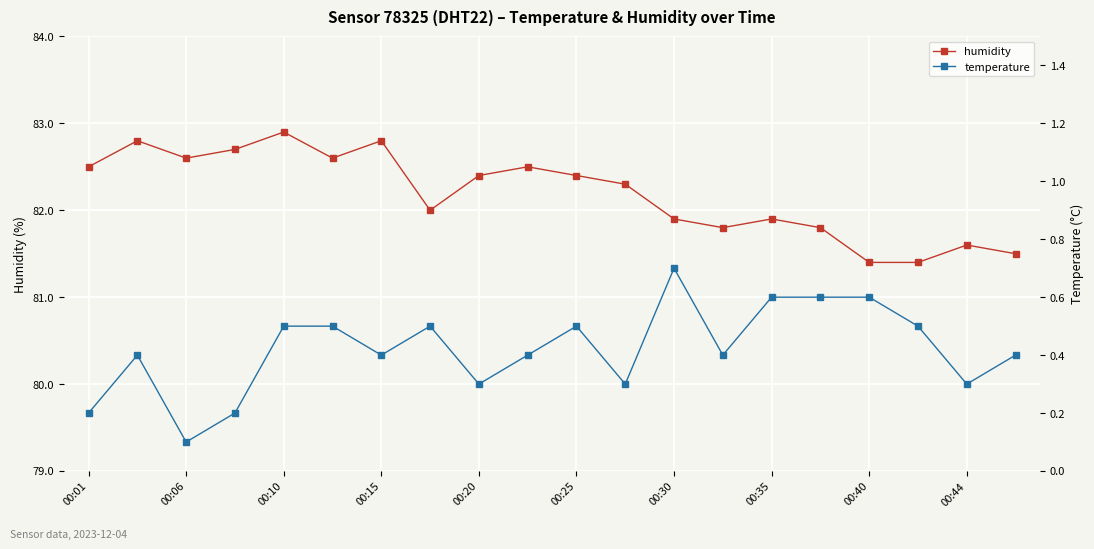

Rank the series by their average value, from lowest to highest.

temperature, humidity